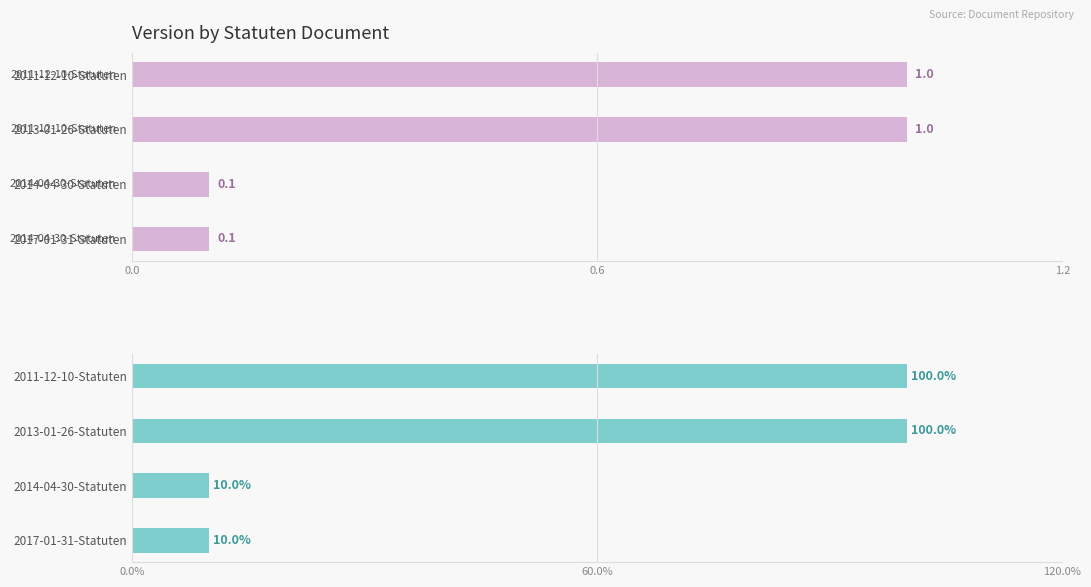

How many data points in Version % are less than 100?

2